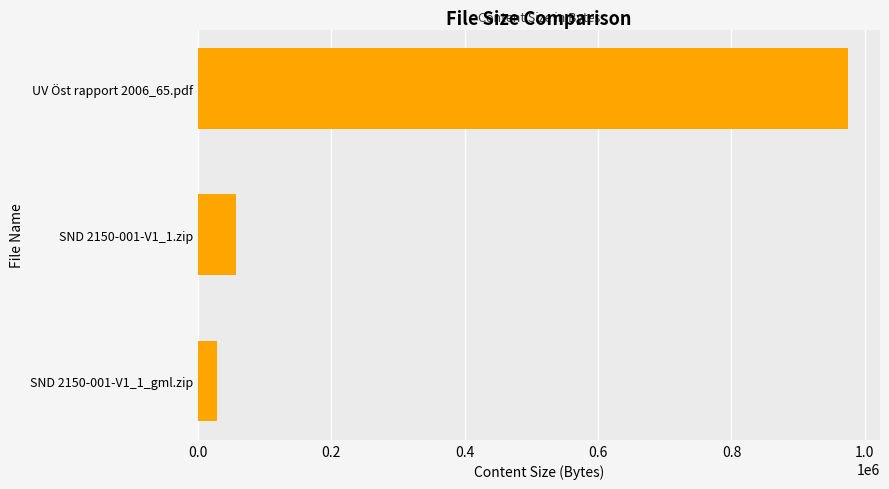

What is the approximate value at UV Öst rapport 2006_65.pdf, to the nearest 50?

973900